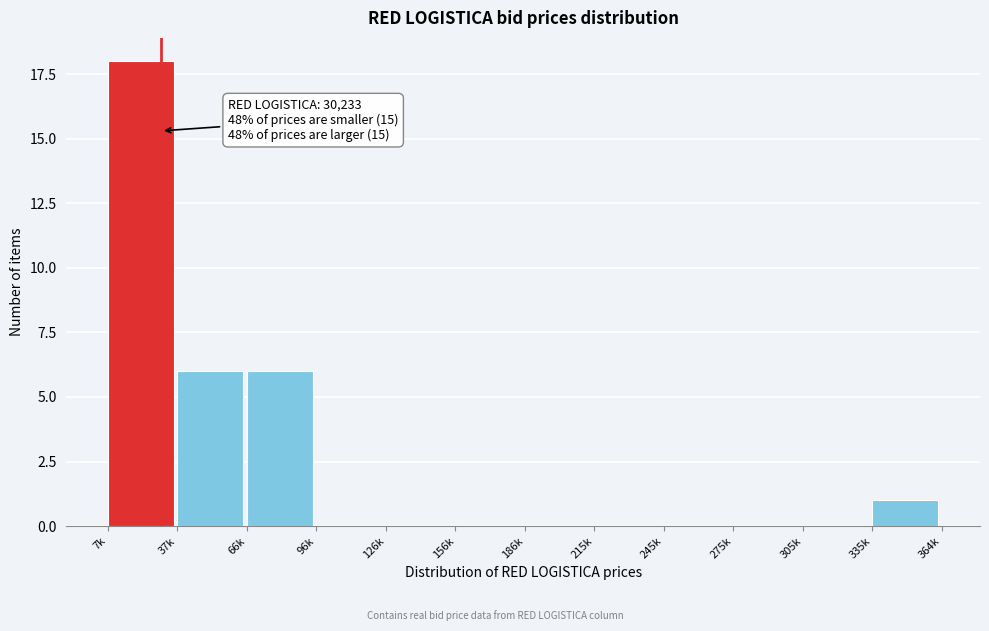

Reading left to right, extract all data points from this chart.

7k=18	37k=6	66k=6	96k=0	126k=0	156k=0	186k=0	215k=0	245k=0	275k=0	305k=0	335k=1